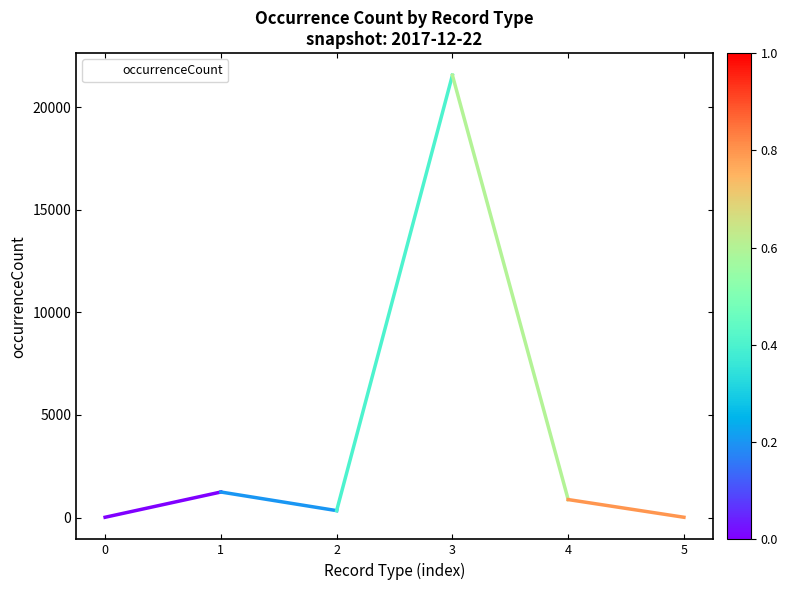

Reading left to right, what are all the values shown in this chart?

0=14	1=1245	2=338	3=21565	4=877	5=14